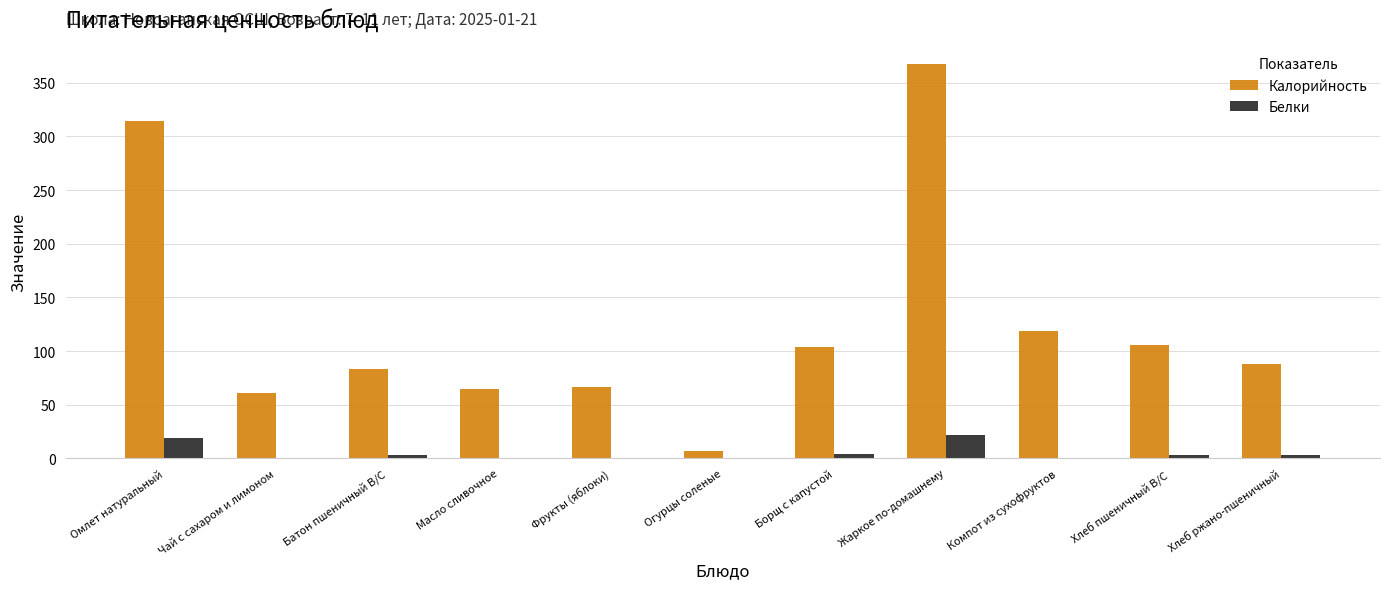

At which label is Калорийность closest to 186?

Компот из сухофруктов